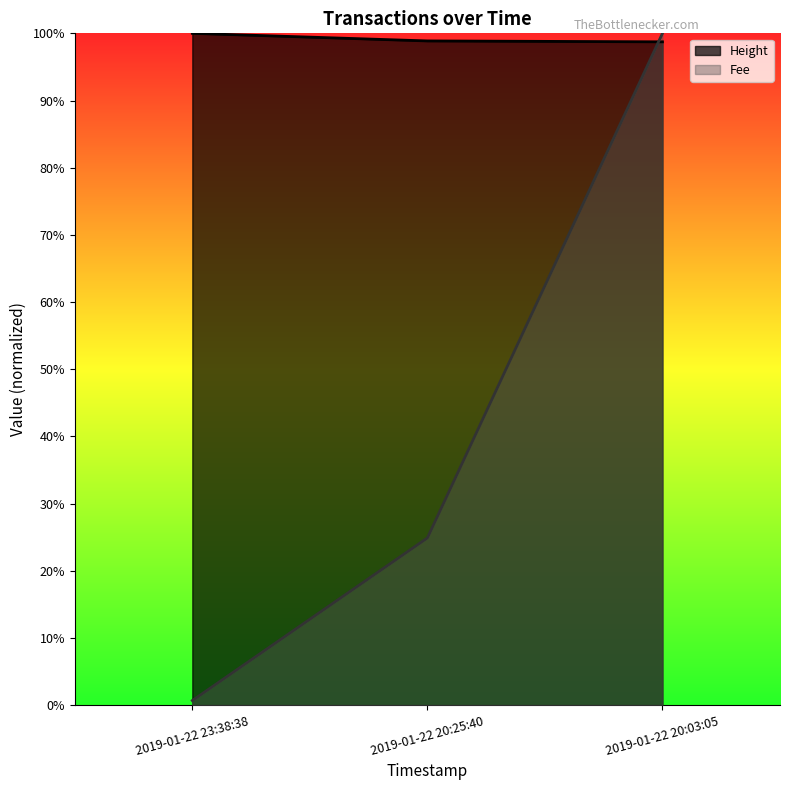

Reading left to right, extract all data points from this chart.

Height: 1.0	1.0	1.0
Fee: 0.0	0.2	1.0